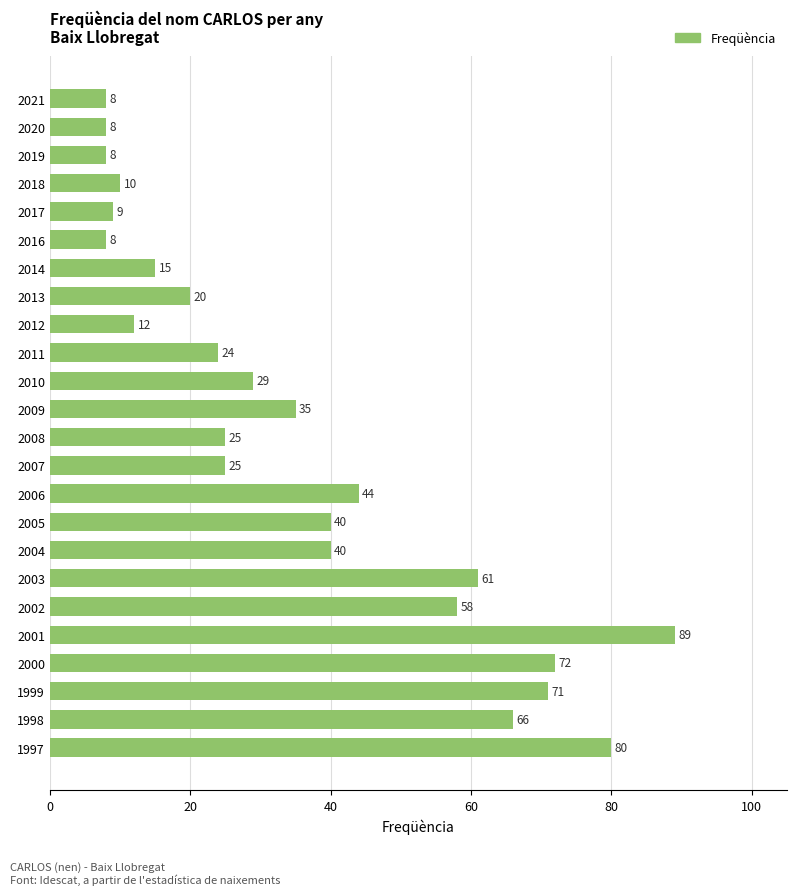

The value at 2020 is 14. True or false?

False